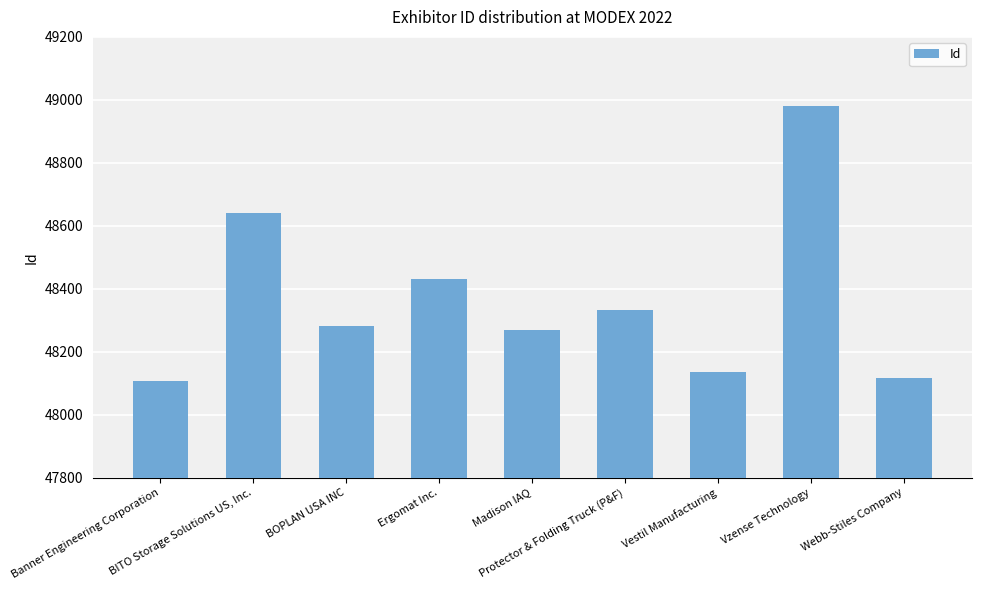

What is the difference between the values at Protector & Folding Truck (P&F) and Ergomat Inc.?

97